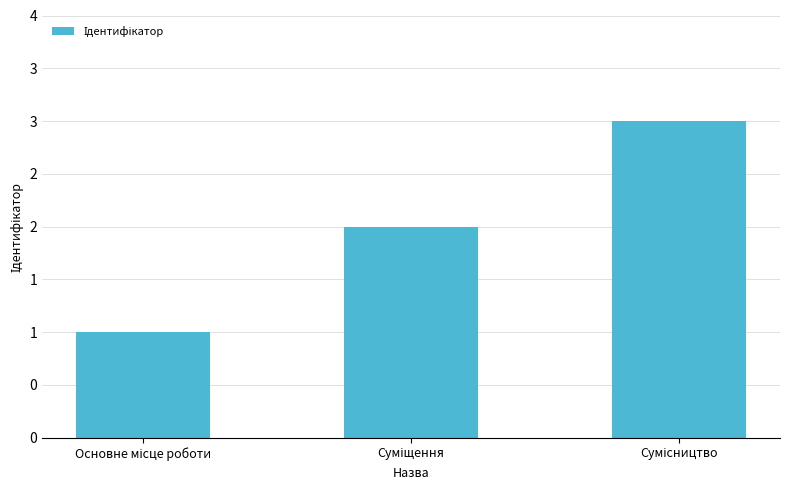

Which category has the highest value across all series?

Сумісництво